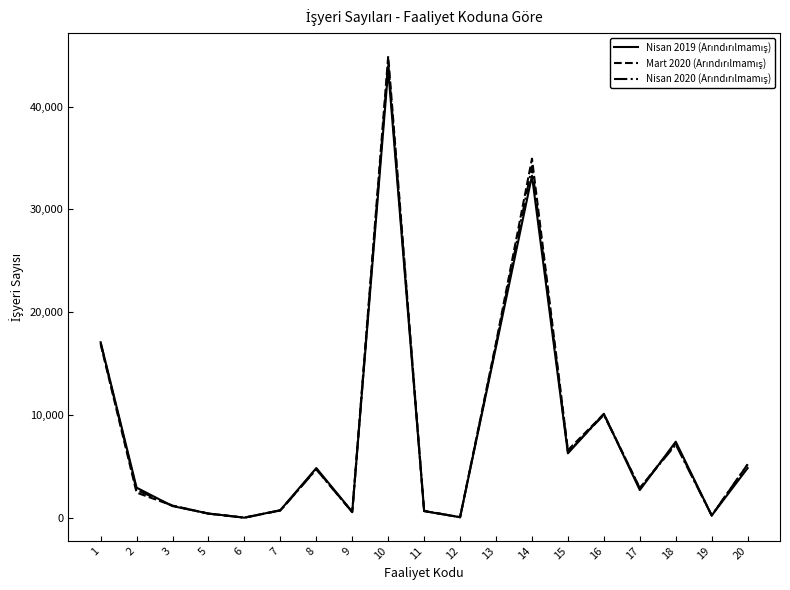

At which category is the sum across all series the highest?

10